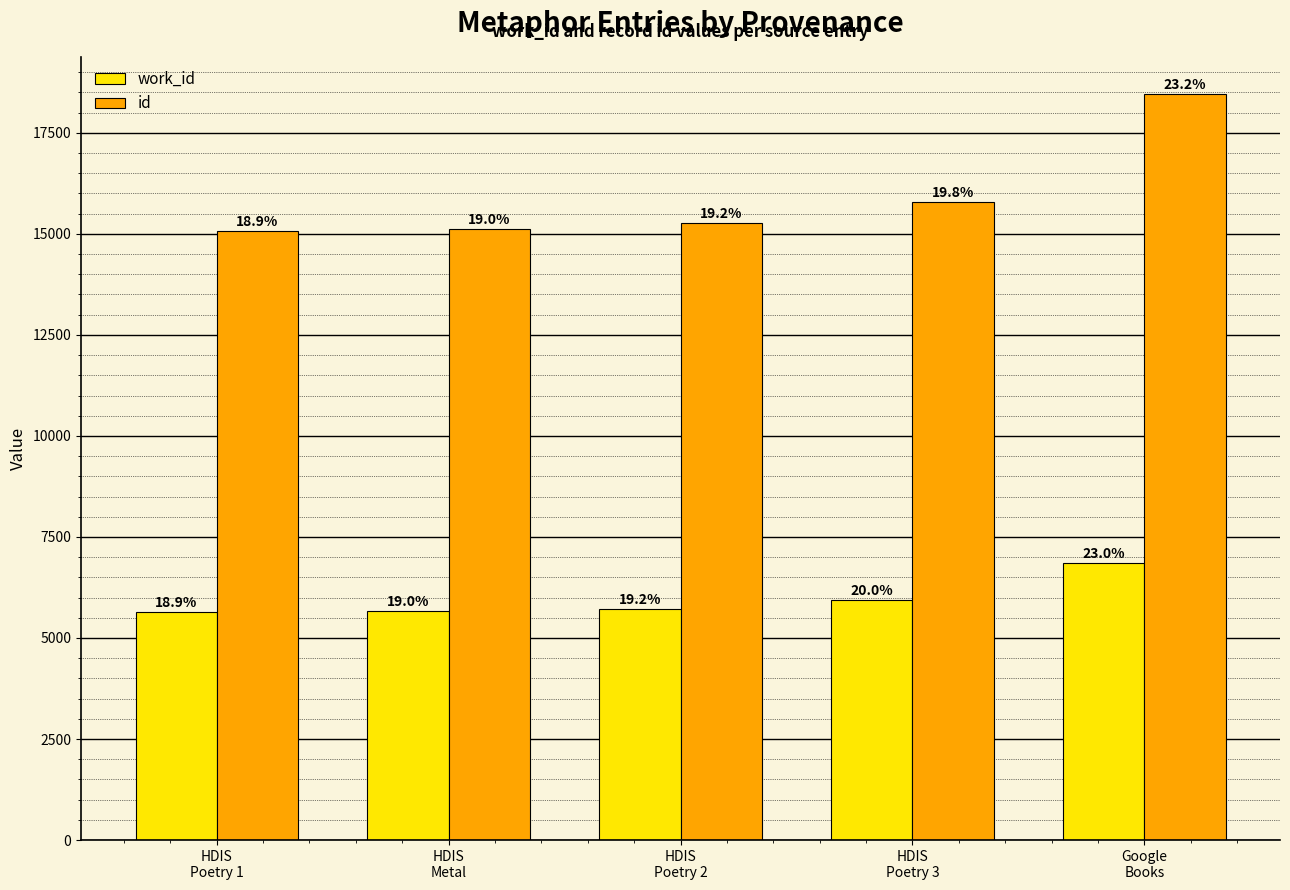

Rank the series by their maximum value, from highest to lowest.

id, work_id